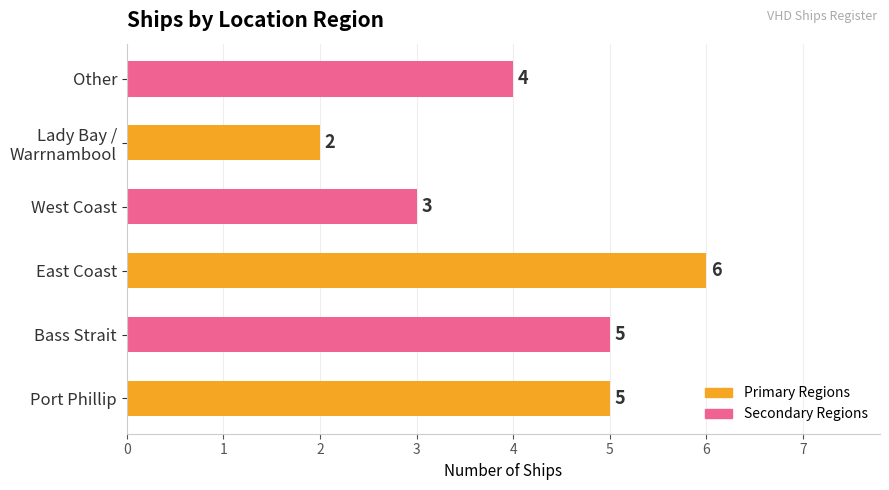

Is it true that the value at Other is 4?

True